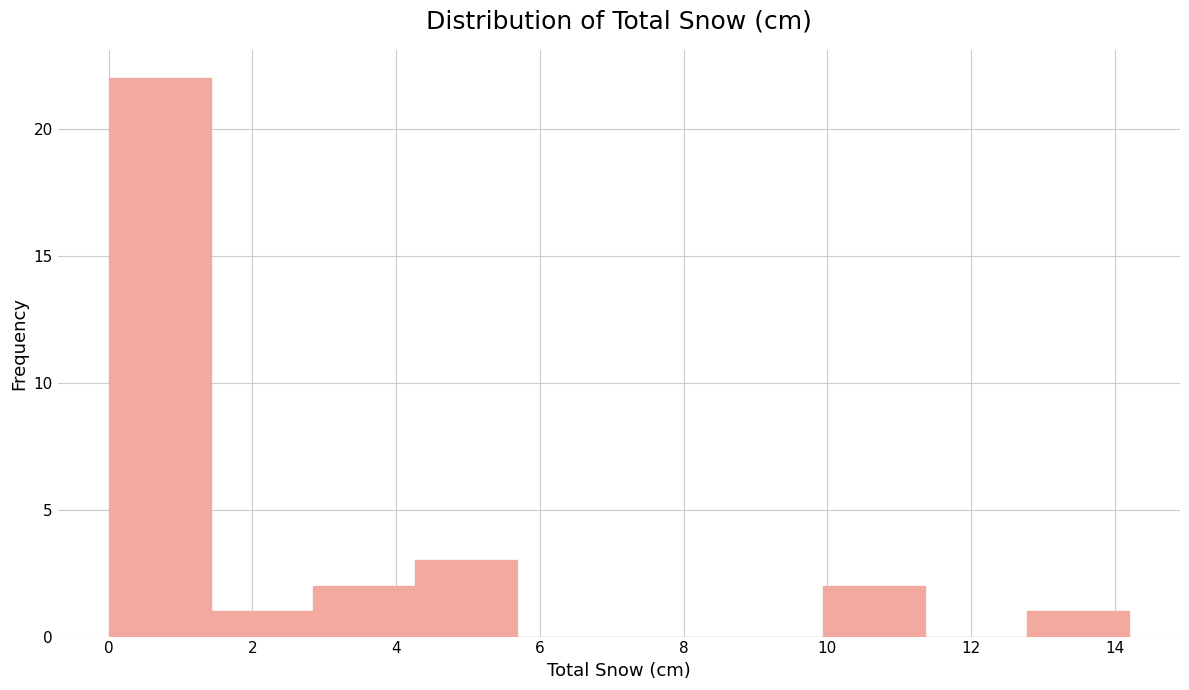

Over which range of the x-axis is the bar tallest?

0.00 to 1.42